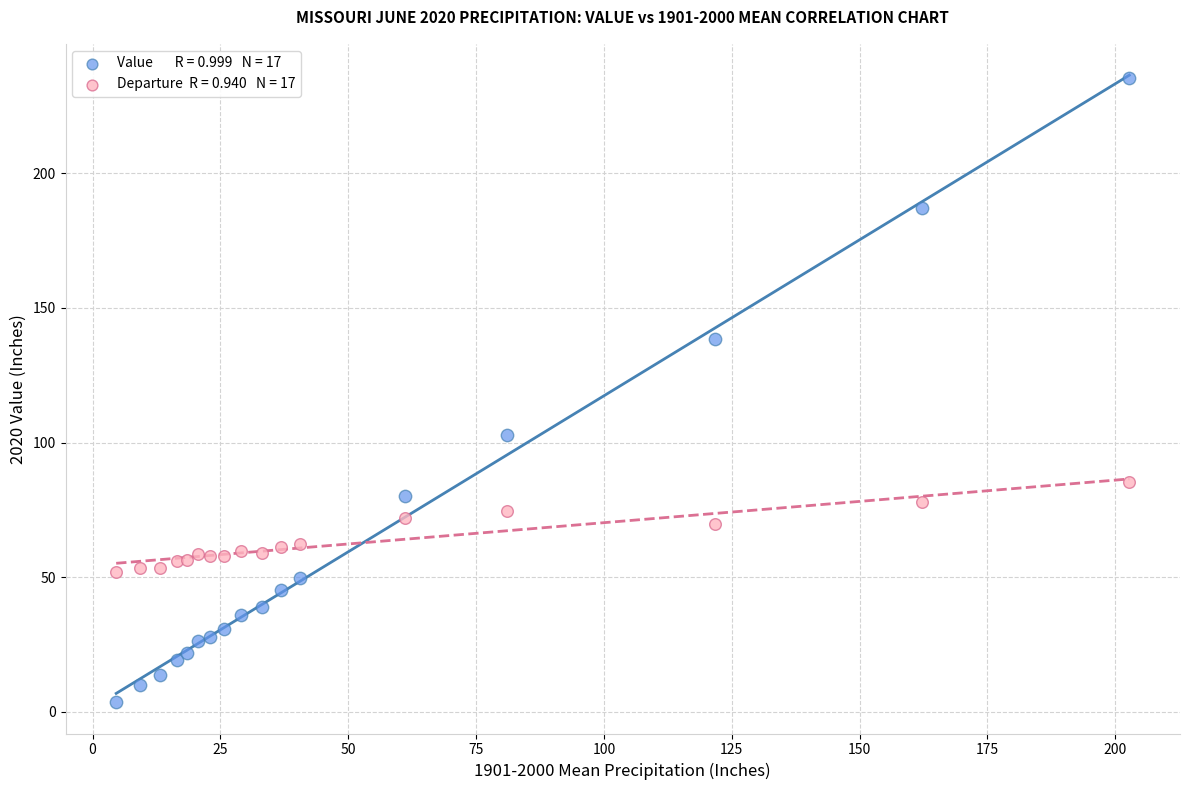

Across all series, what Y value is closest to 119?

102.9